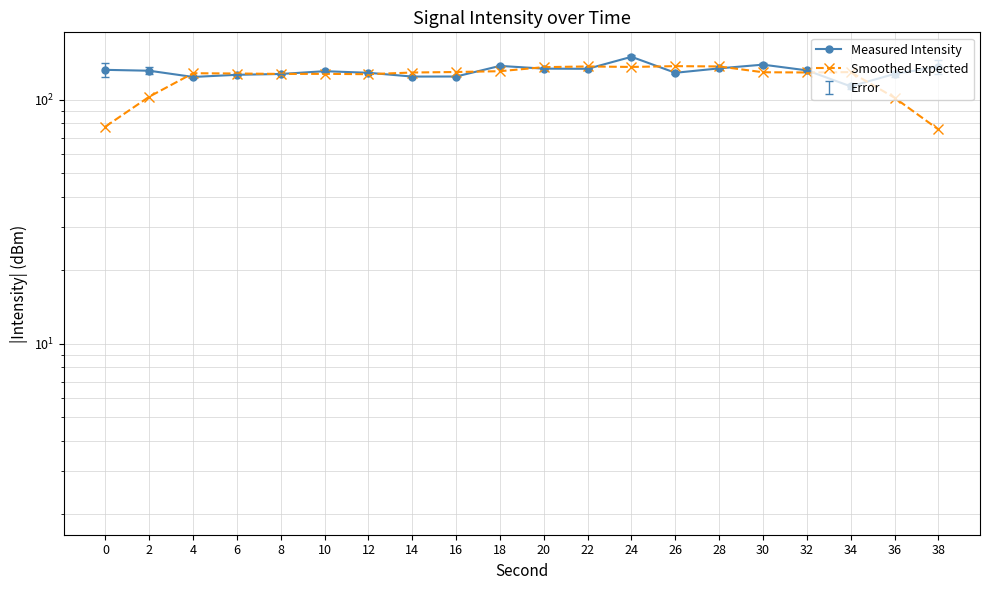

What is the value of the Smoothed Expected point at the 5th from the left?

127.7